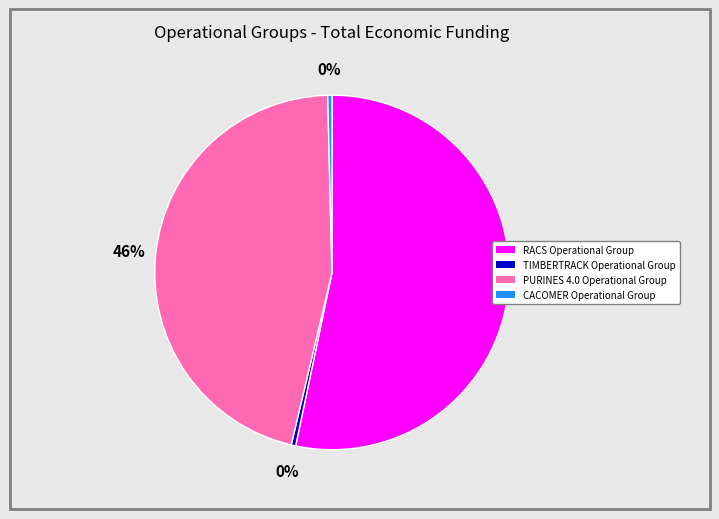

Do CACOMER Operational Group and TIMBERTRACK Operational Group together represent more than half of the pie?

No